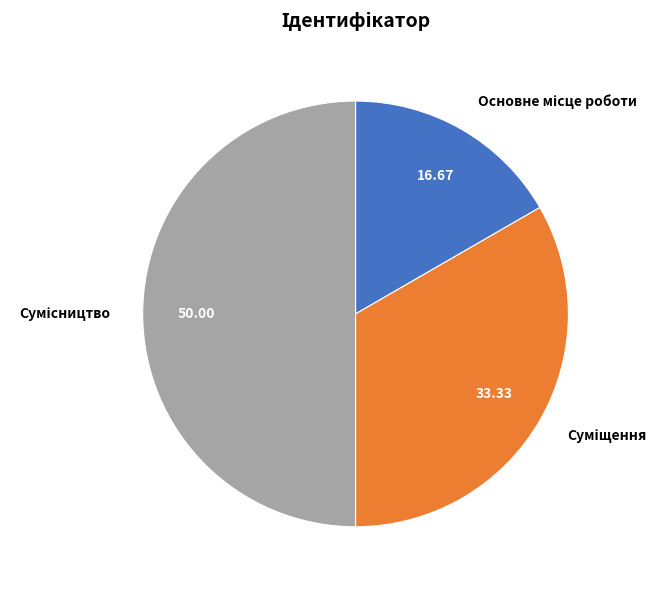

Count the number of slices in the pie.

3